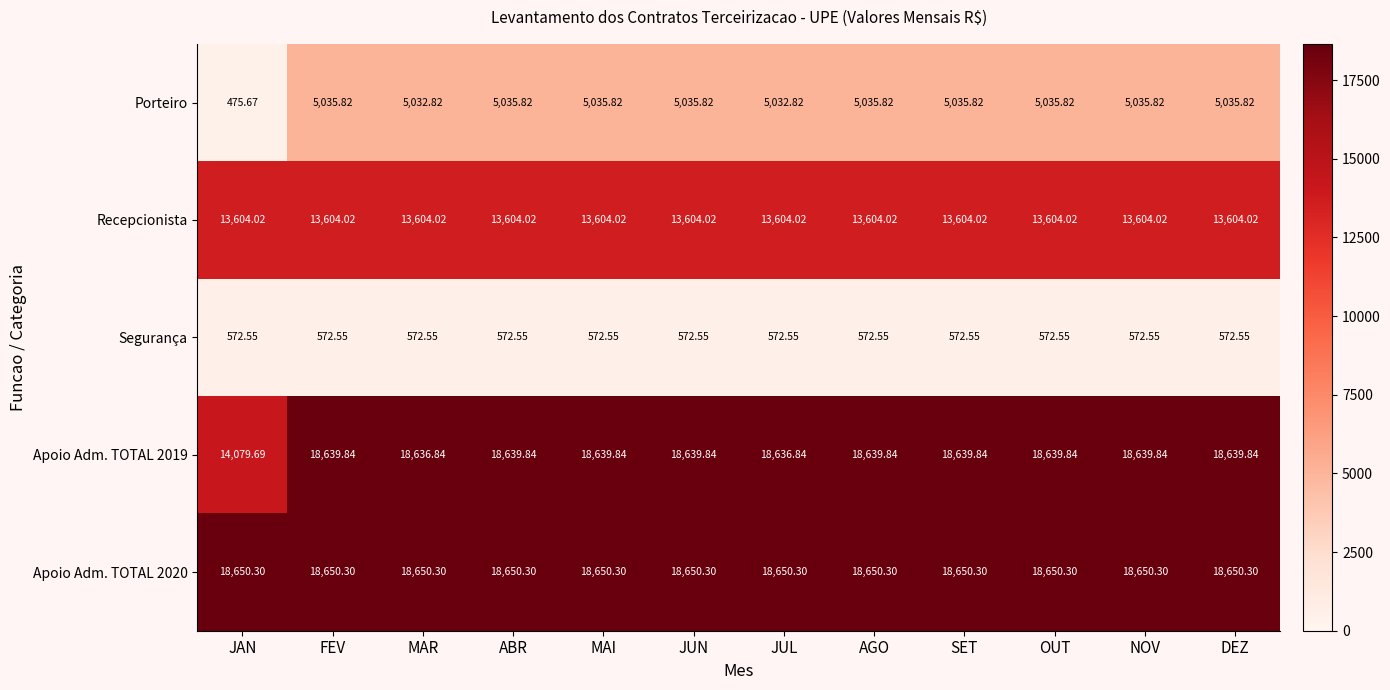

Is the value of Apoio Adm. TOTAL 2020 at MAR greater than the value of Segurança at NOV?

Yes